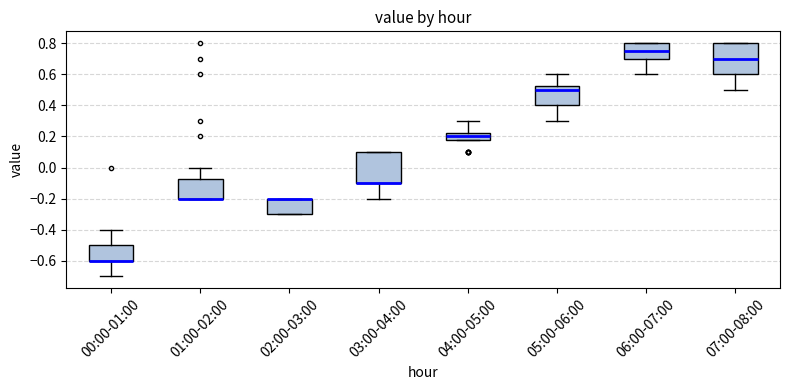

Where is the upper edge of the box for 05:00-06:00 on the y-axis? The values are not printed on the chart, so give them approximately, as read against the axis.

0.52